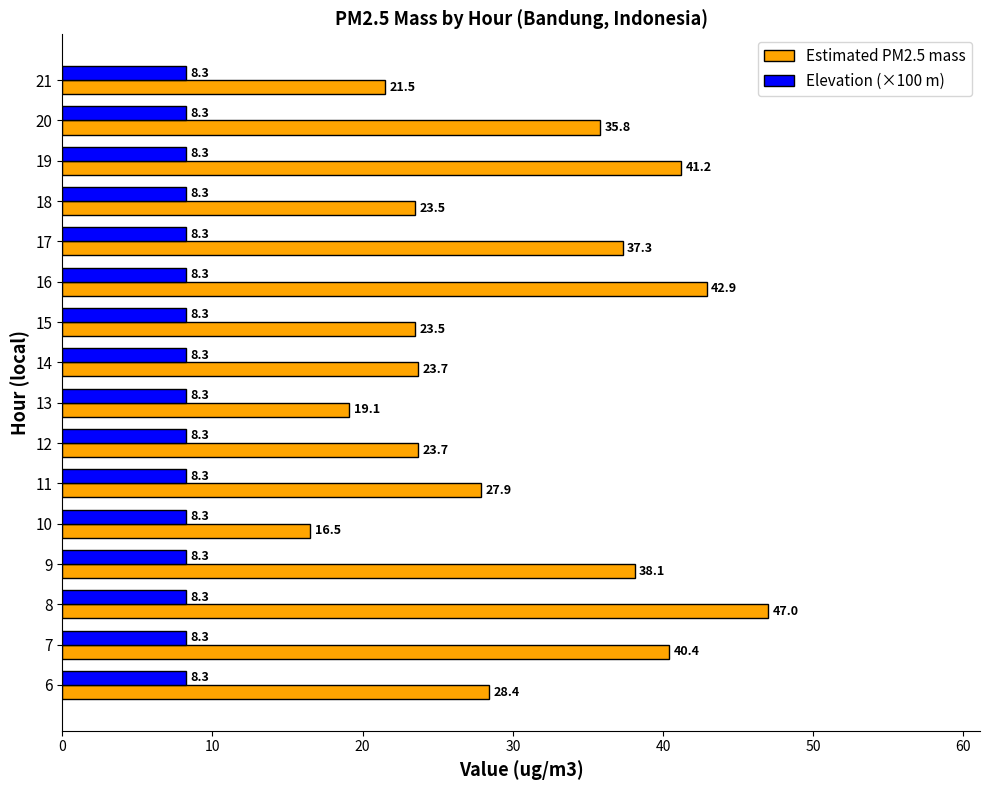

What is the difference between the Estimated PM2.5 mass values at 6 and 10?

11.9